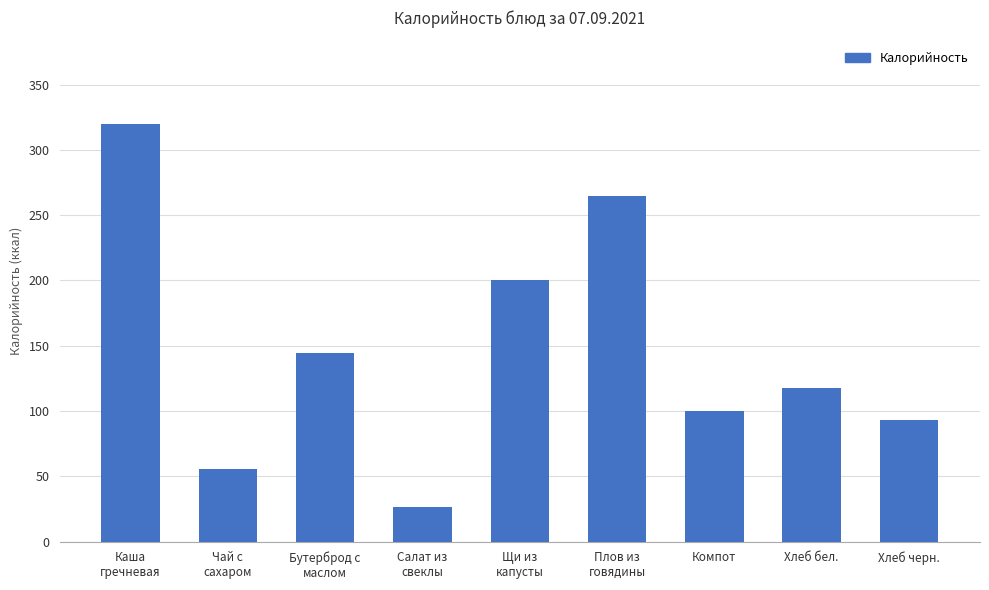

What is the label of the 9th bar from the right?

Каша
гречневая